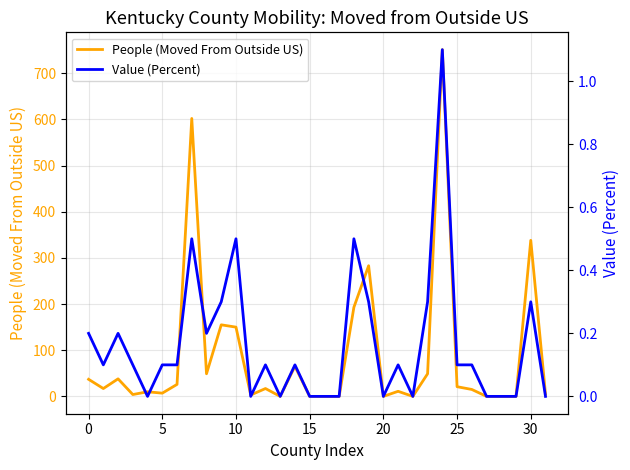

Is it true that People (Moved From Outside US) equals 2.1 at 15?

False